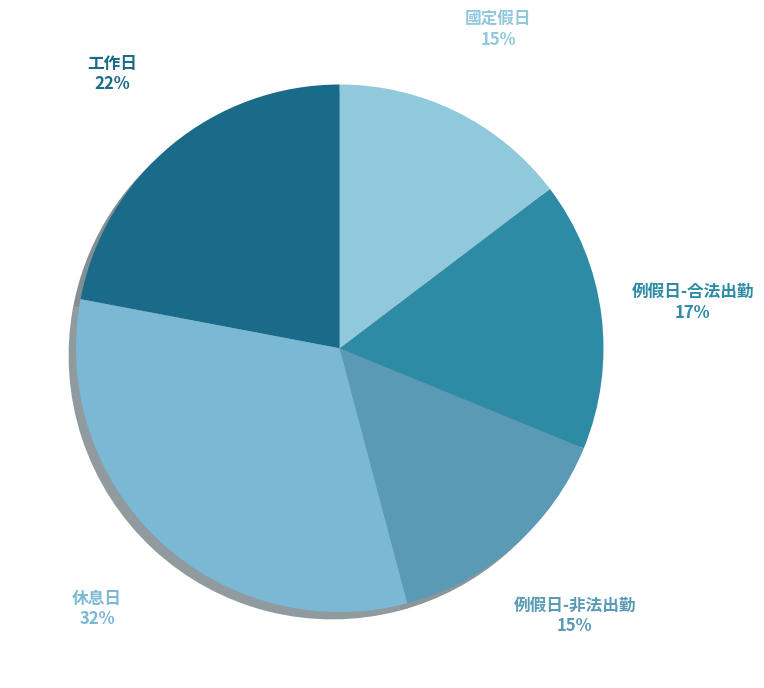

Is there any slice that represents more than half of the pie?

No